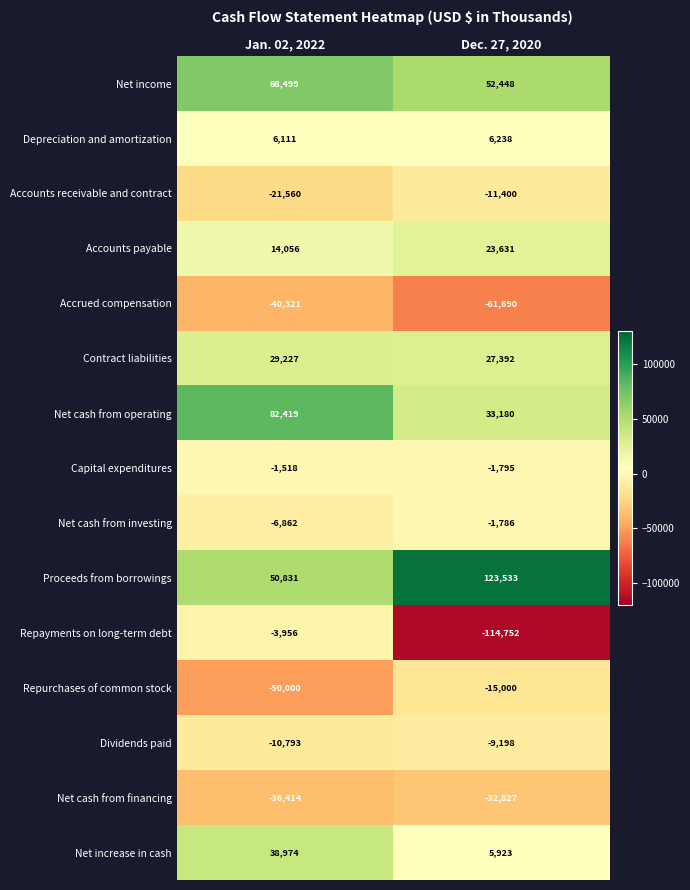

What is the approximate value of Net cash from operating at Dec. 27, 2020, to the nearest 10?

33180